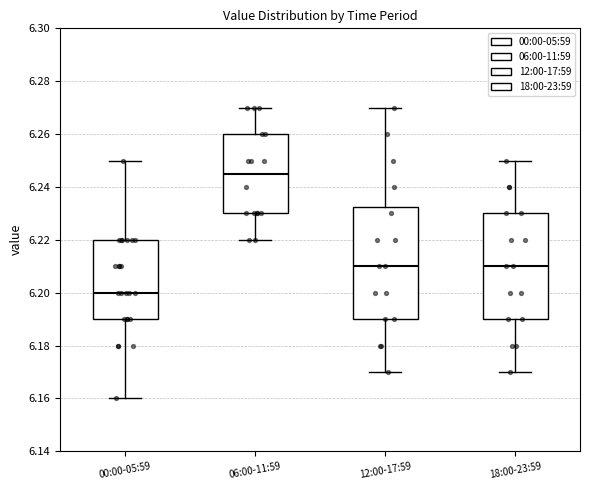

Reading left to right, transcribe this box plot: for each box, give where its median line is, the range the box spans, and where its two whiskers end, as read against the y-axis. The values are not printed on the chart, so give them approximately, as read against the axis.

00:00-05:59: median 6.200, box 6.190 to 6.220, whiskers 6.160 to 6.250
06:00-11:59: median 6.246, box 6.230 to 6.260, whiskers 6.220 to 6.270
12:00-17:59: median 6.210, box 6.190 to 6.232, whiskers 6.170 to 6.270
18:00-23:59: median 6.210, box 6.190 to 6.230, whiskers 6.170 to 6.250